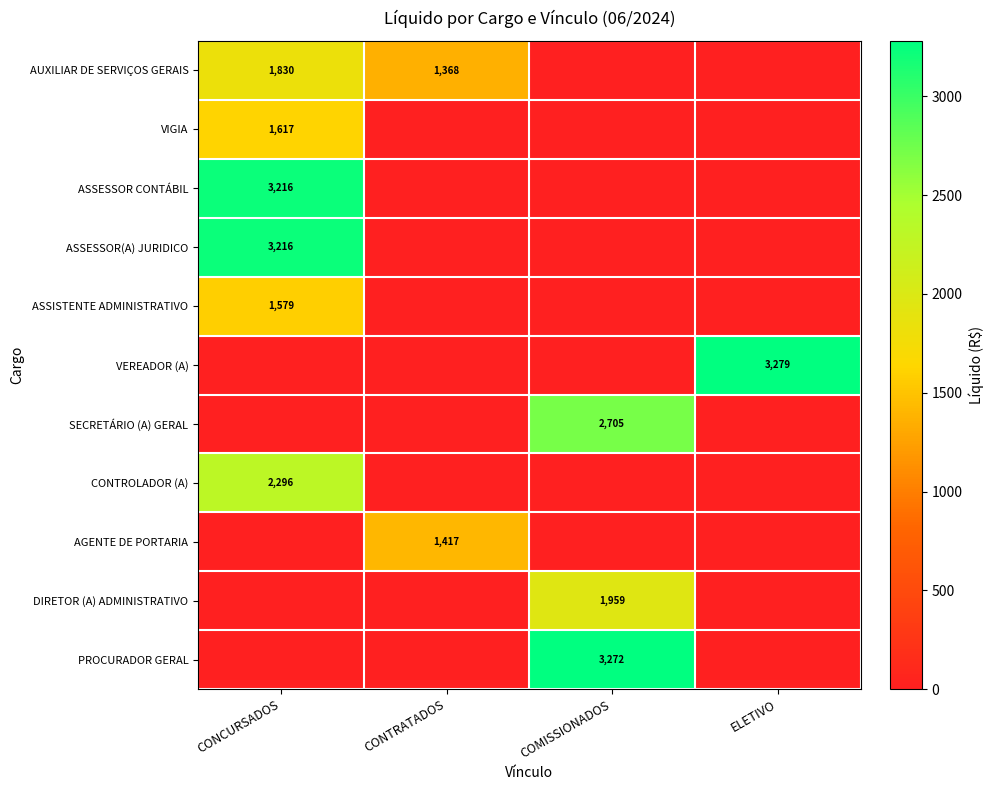

How many series are shown in this chart?

11